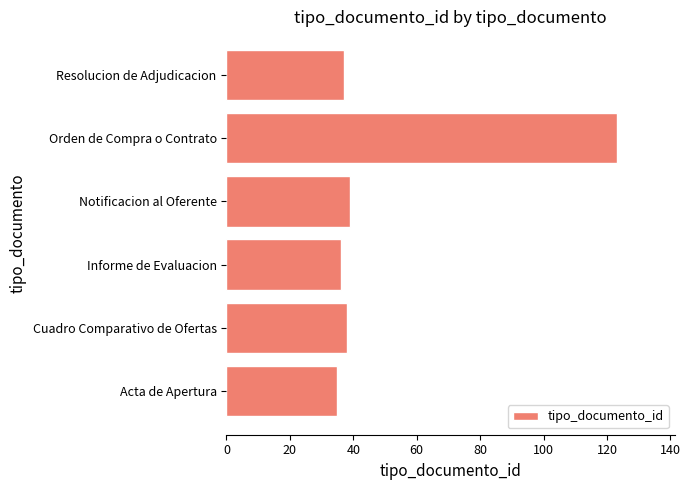

The chart shows a value of 61 at Orden de Compra o Contrato. True or false?

False